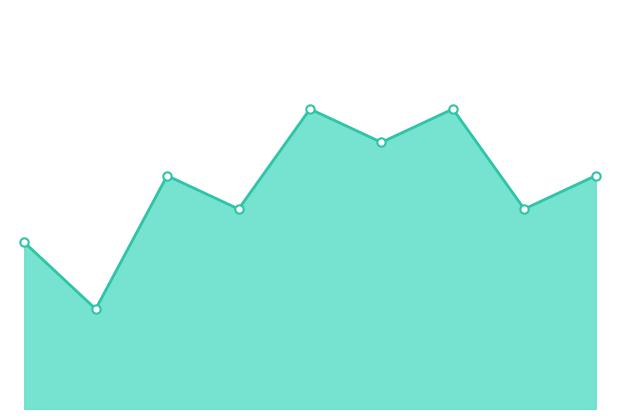

Does the chart display data point markers on the line(s)?

No